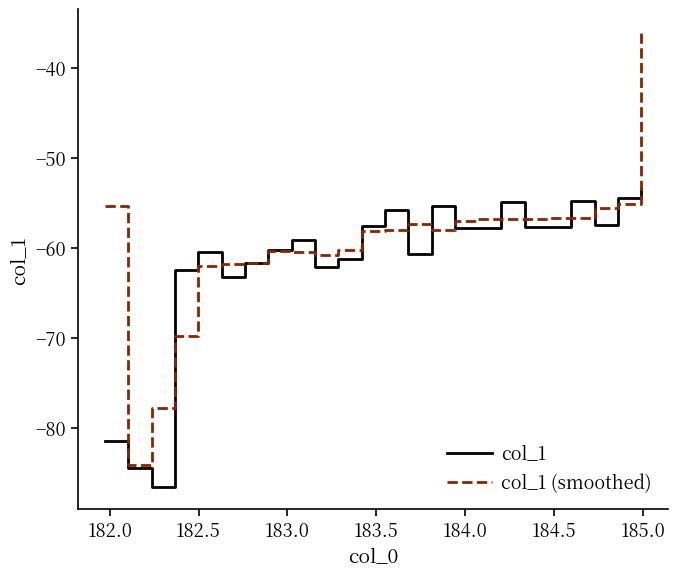

How many values in the col_1 series exceed -57?

6